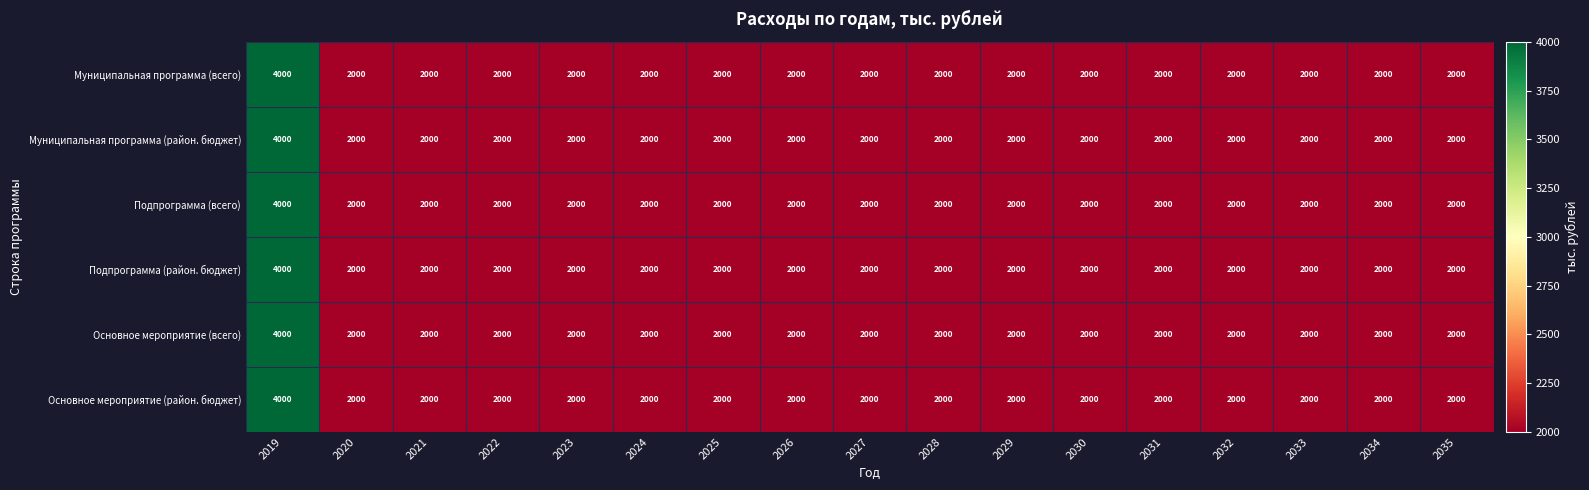

What is the sum of all Подпрограмма (всего) values?

36000